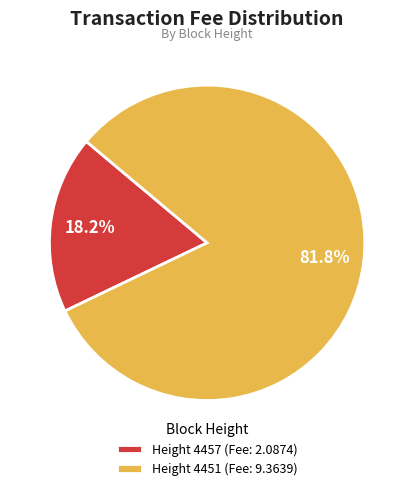

How many segments does this pie chart have?

2